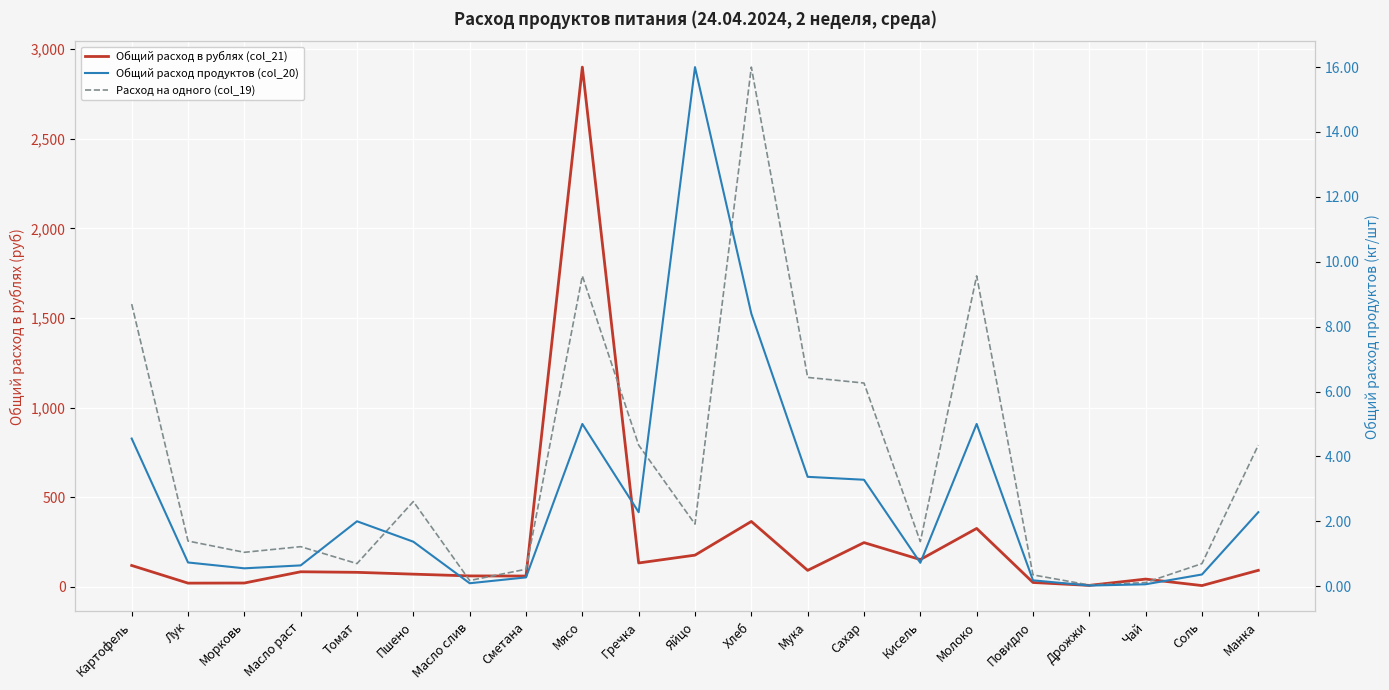

True or false: Расход на одного (col_19) has a value of 0.1 at Чай.

False